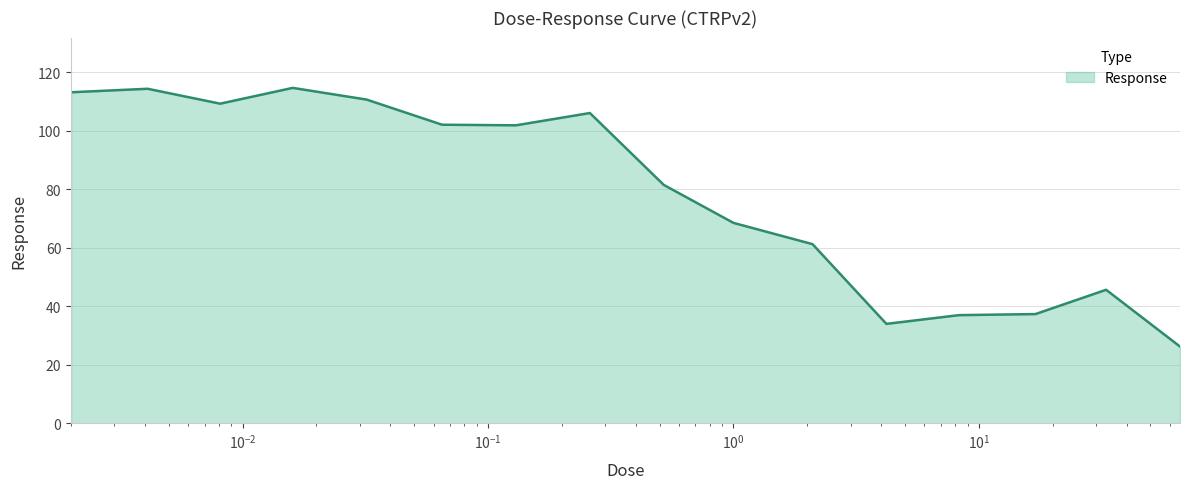

What is the smallest value displayed?

26.2